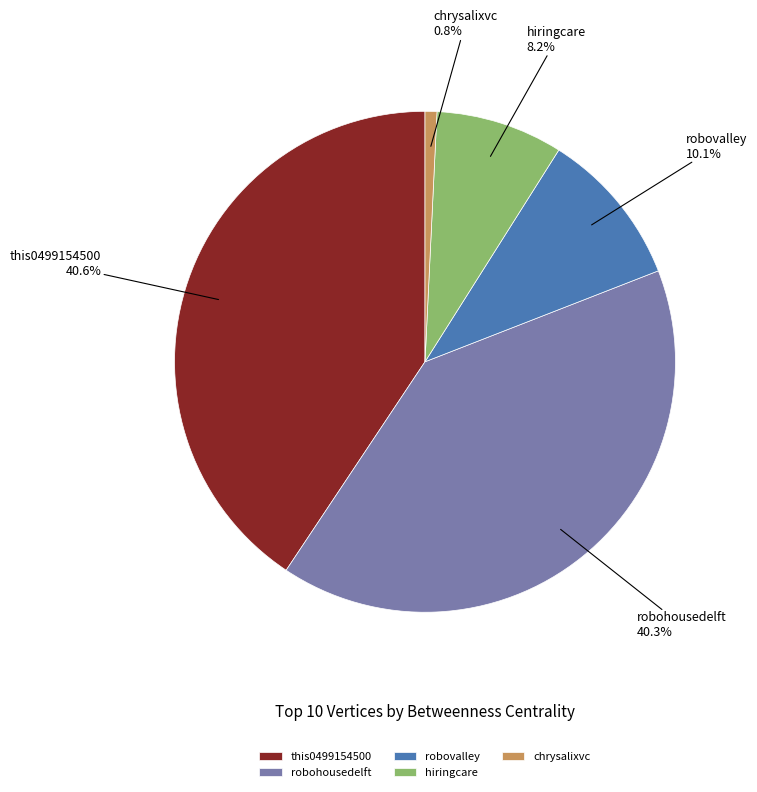

What is the smallest slice in the pie chart?

chrysalixvc